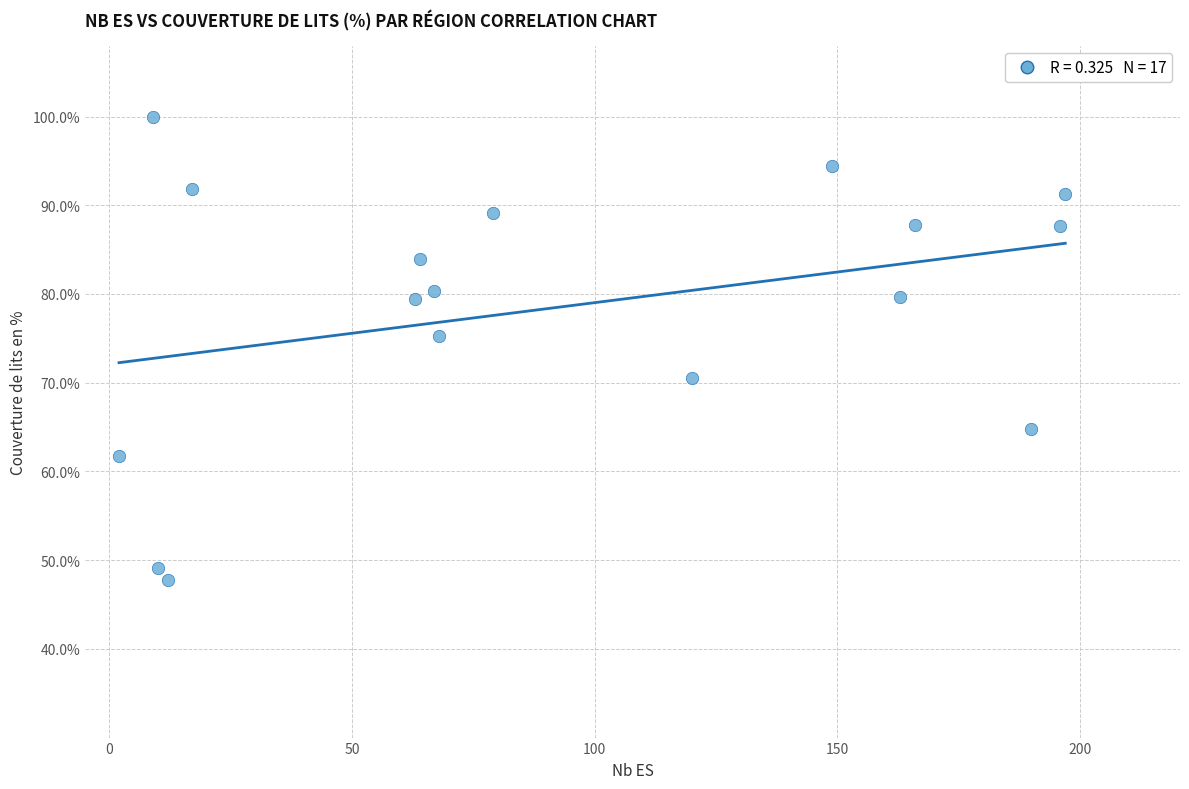

What is the range of X values (max minus min)?

195.0